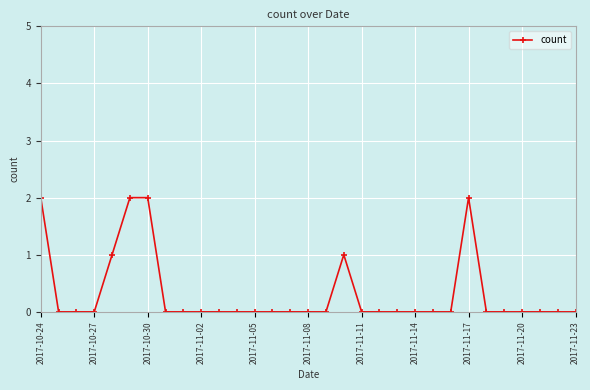

What is the sum of all values?

10